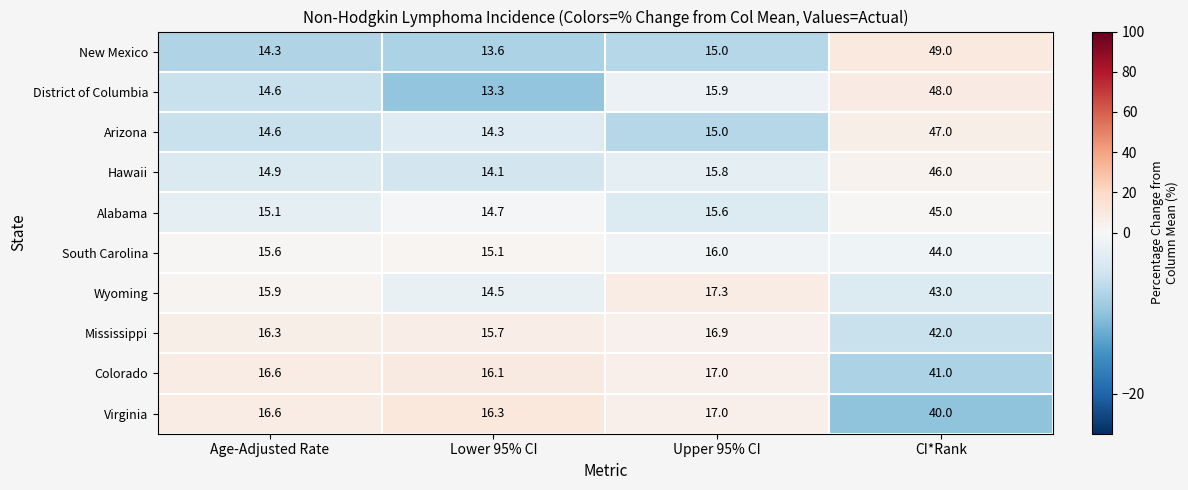

At which label does Arizona reach its peak?

CI*Rank